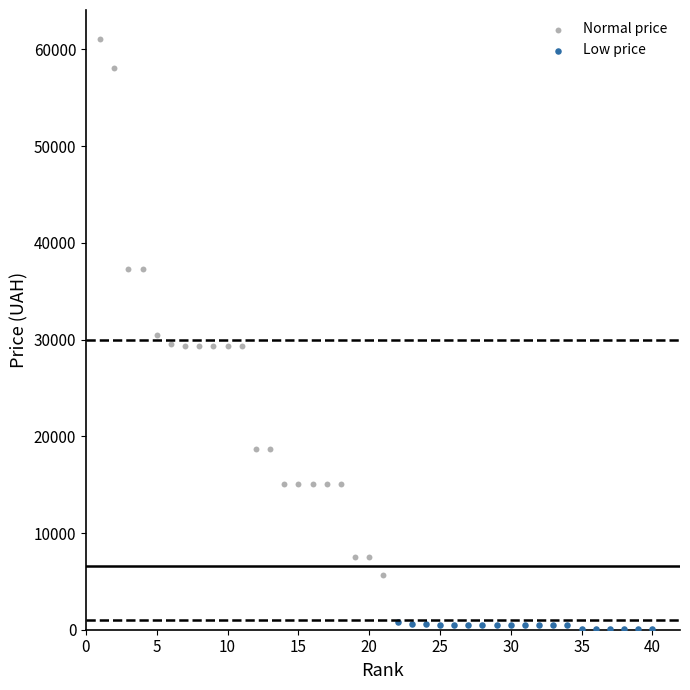

Which series reaches the minimum Y coordinate?

Low price